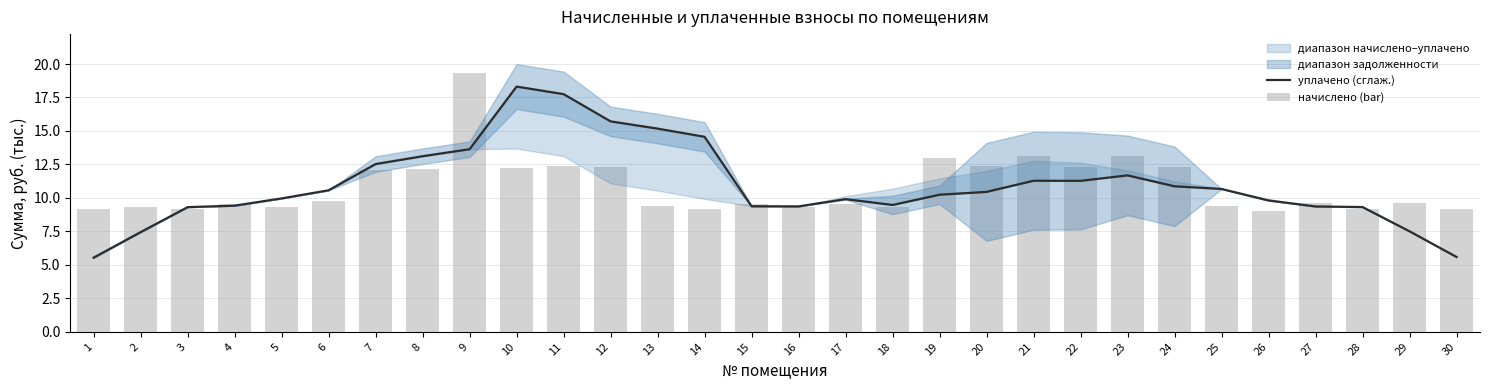

Rank the series at 23 from lowest to highest value.

уплачено (сглаж.), начислено (bar)